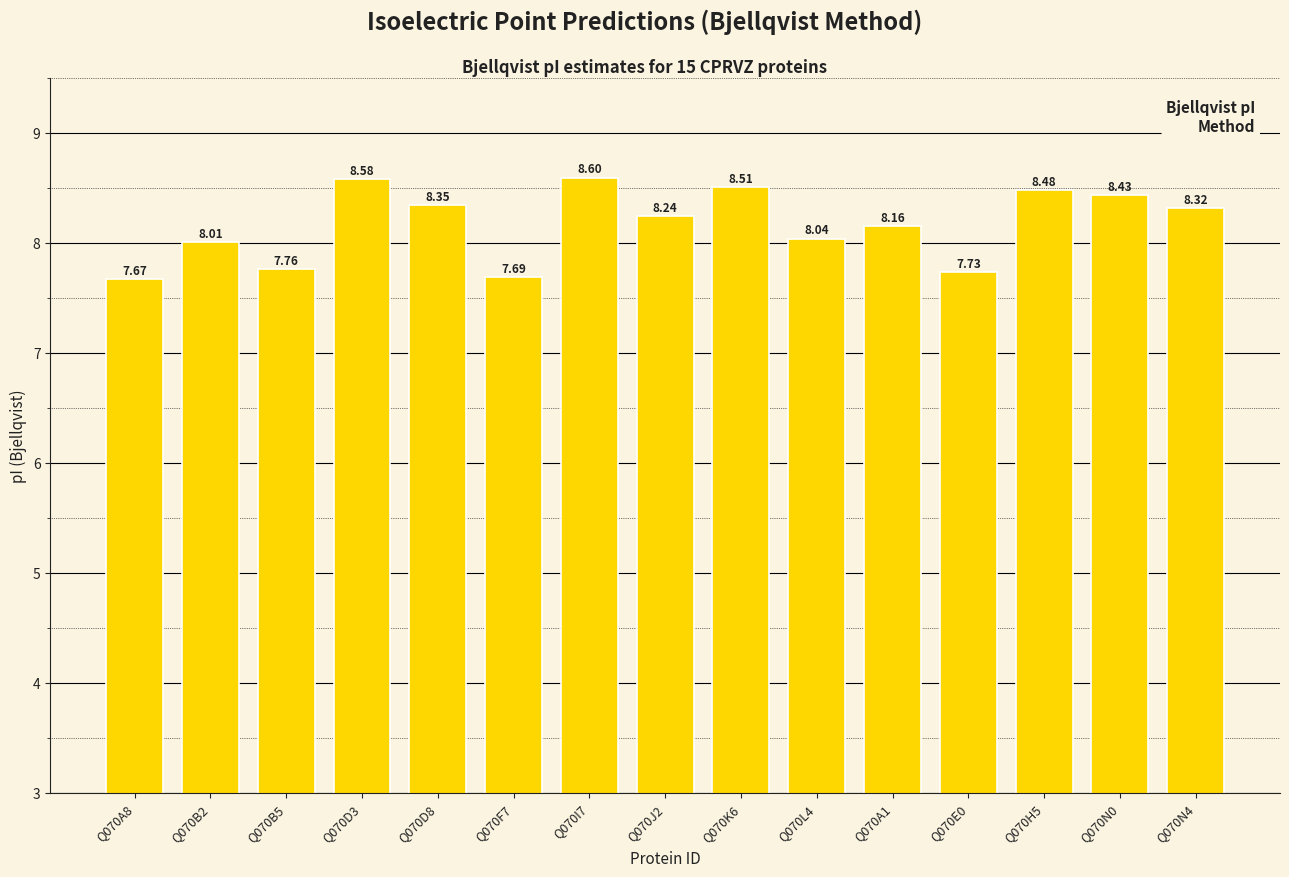

Rank the categories by value from highest to lowest.

Q070I7, Q070D3, Q070K6, Q070H5, Q070N0, Q070D8, Q070N4, Q070J2, Q070A1, Q070L4, Q070B2, Q070B5, Q070E0, Q070F7, Q070A8